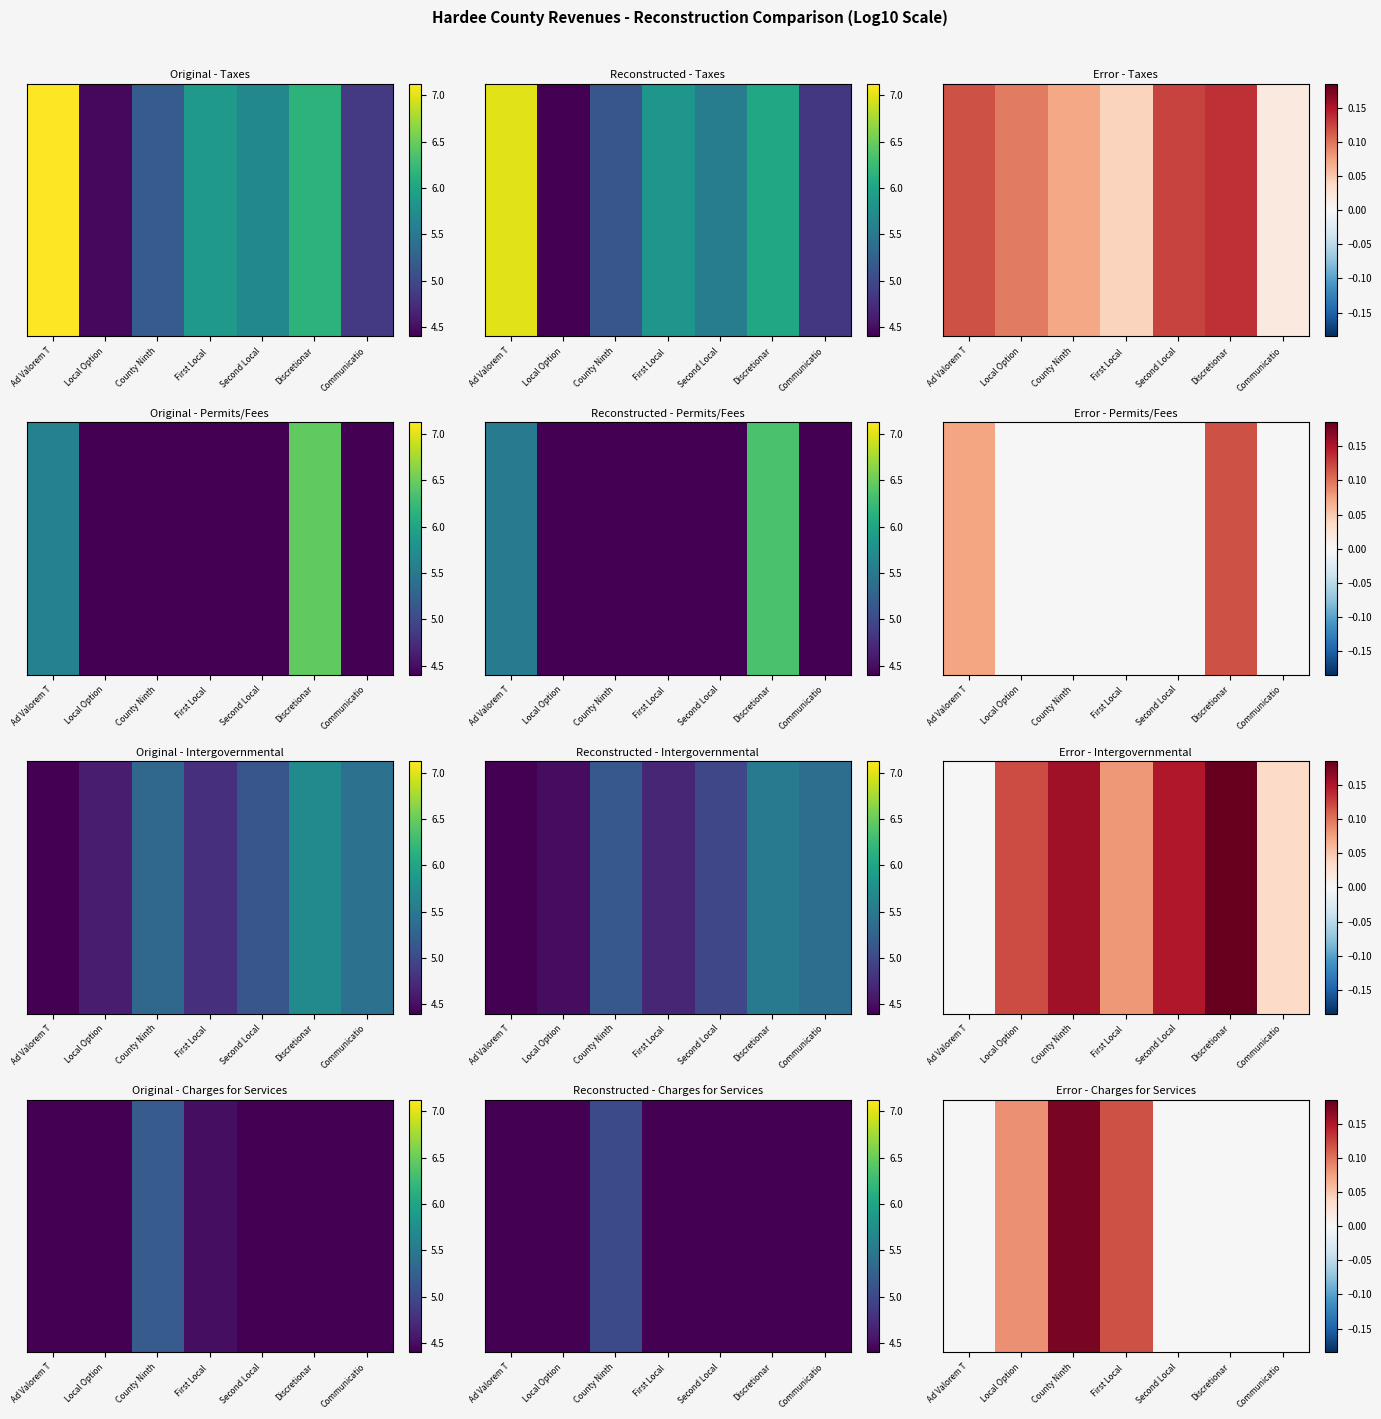

Is it true that the value at Local Option is 0.1?

False